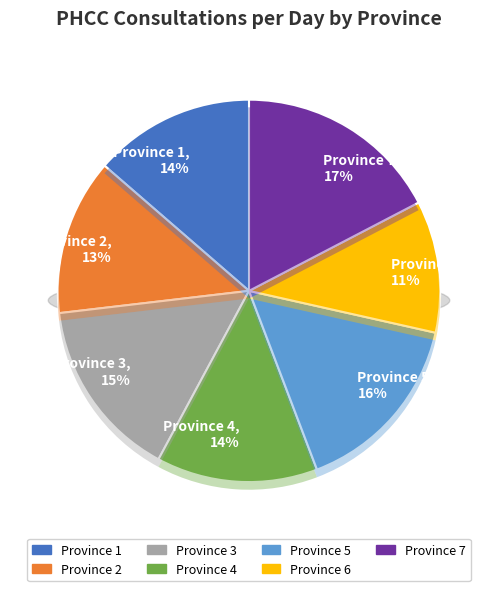

To the nearest percent, what is the combined percentage of Province 3 and Province 4?

29%